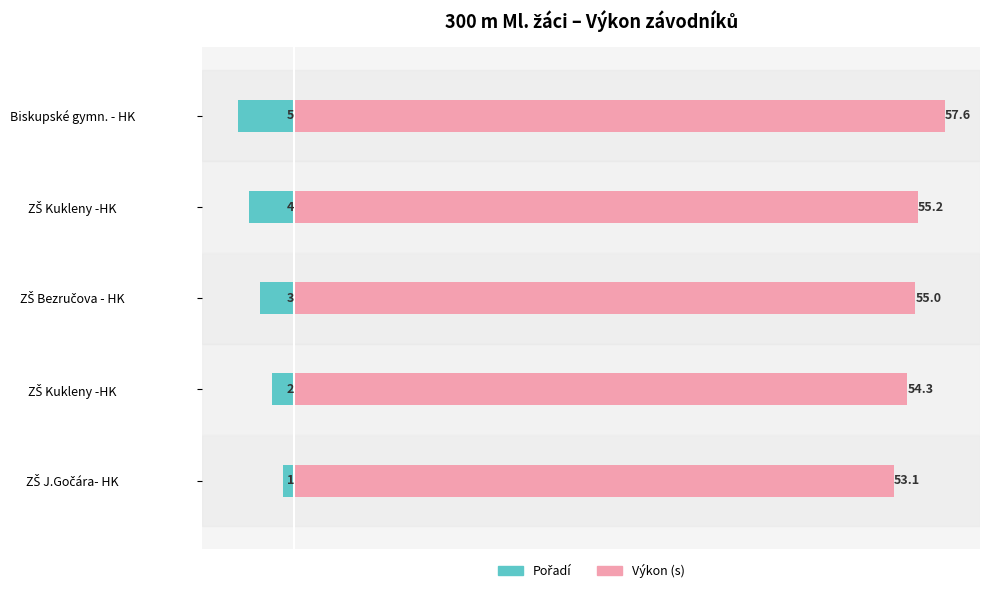

How many series are shown in this chart?

2